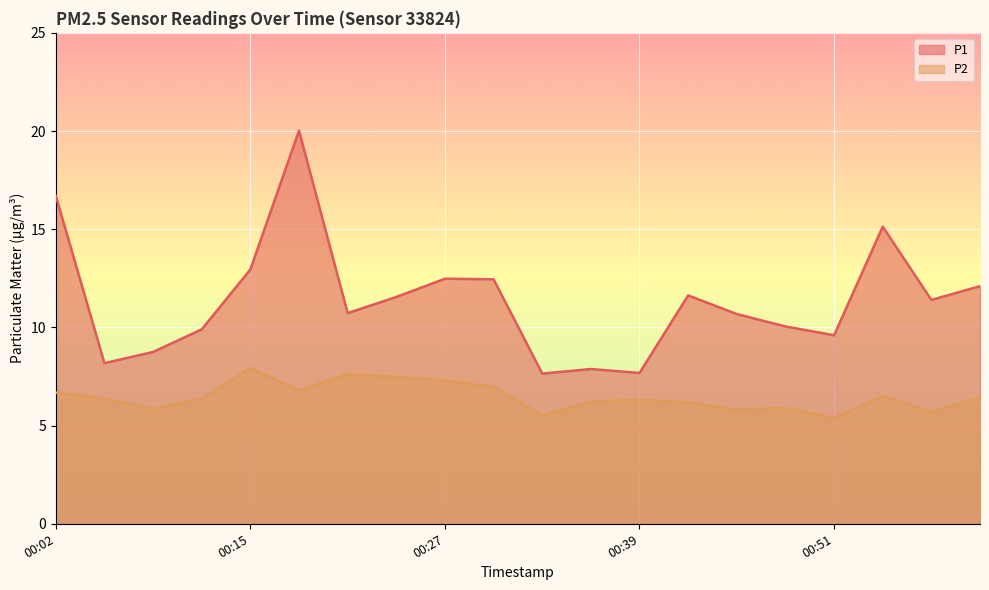

Which has a higher value, 00:12 or 00:09?

00:12